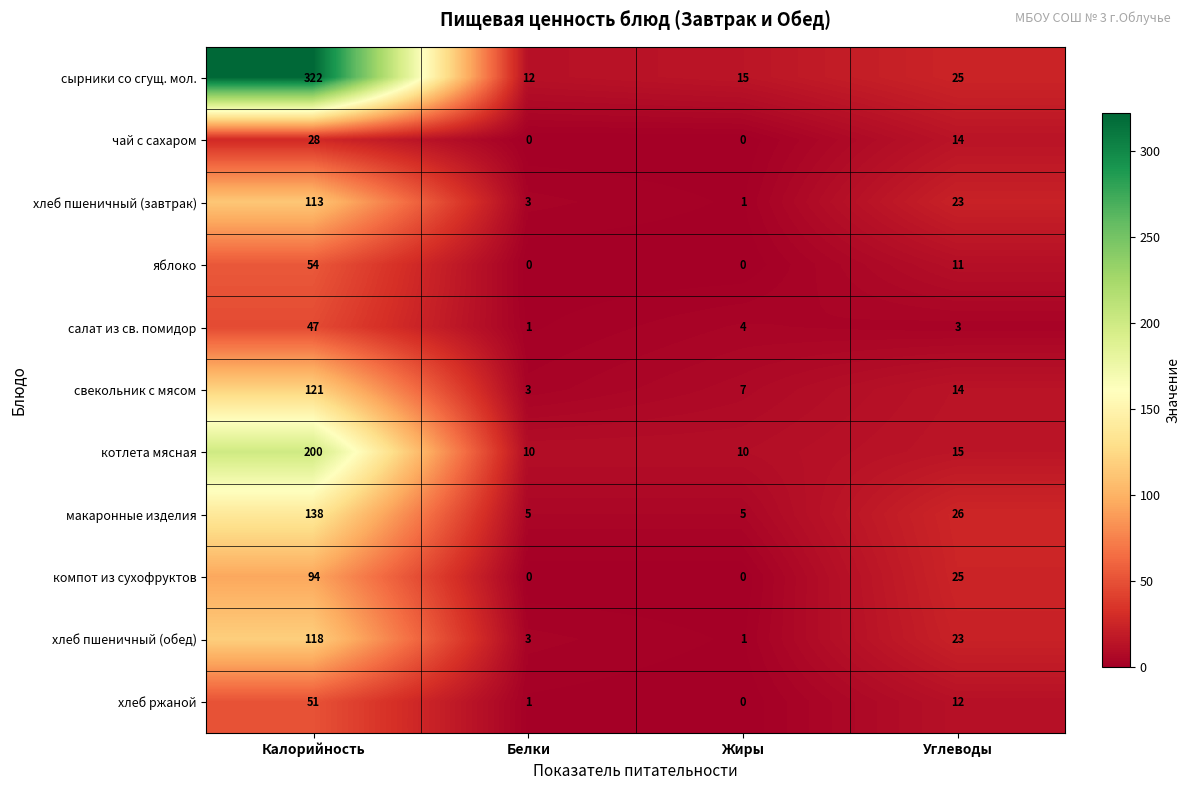

At which label does свекольник с мясом reach its peak?

Калорийность